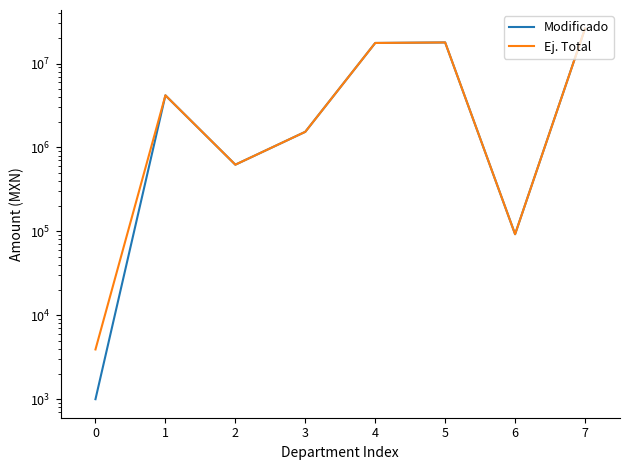

Is the value of Modificado at 1 greater than the value of Ej. Total at 2?

Yes